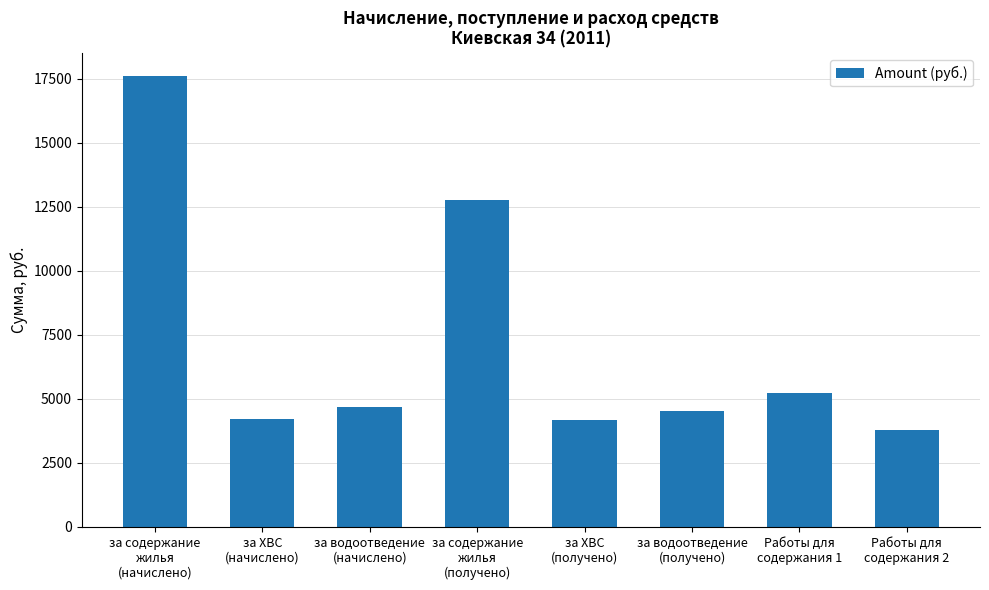

Which label corresponds to the smallest value in the chart?

Работы для
содержания 2